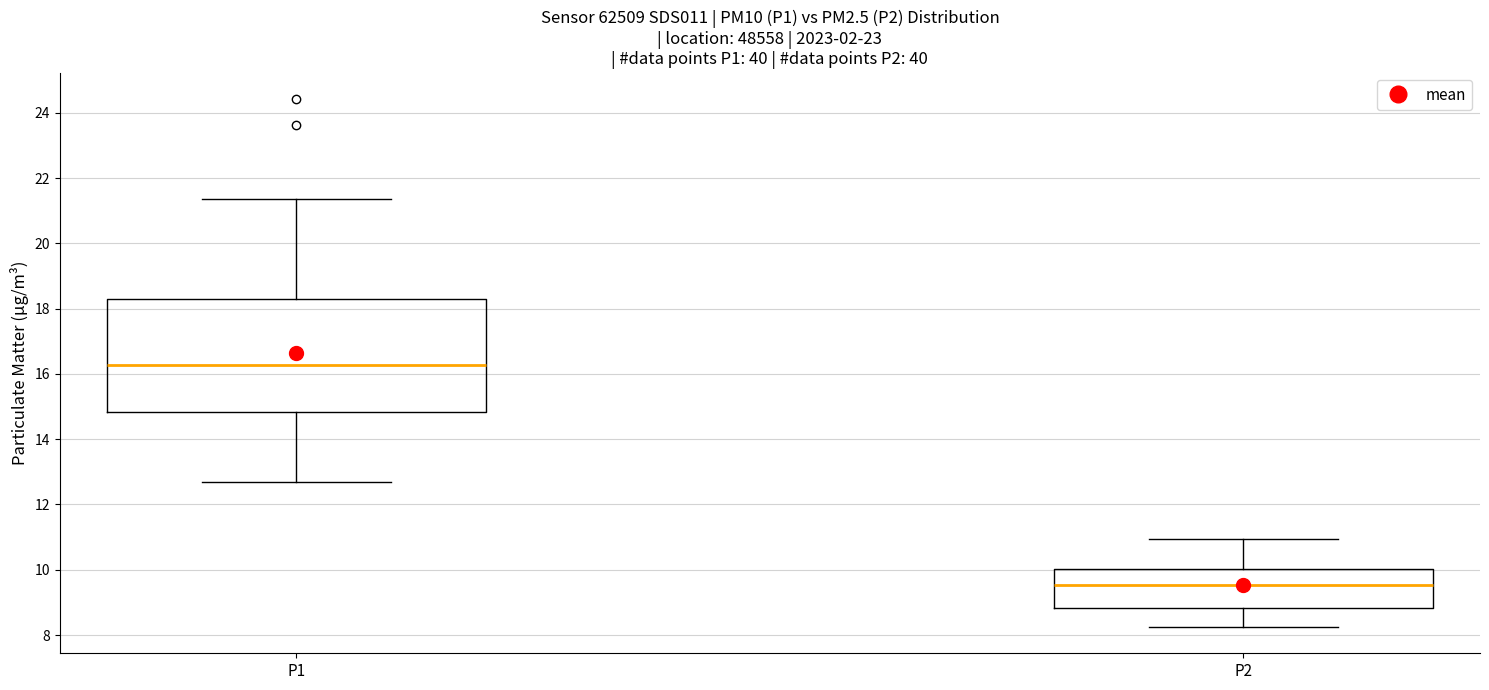

Comparing the boxes themselves (not the whiskers), which one is the tallest?

P1